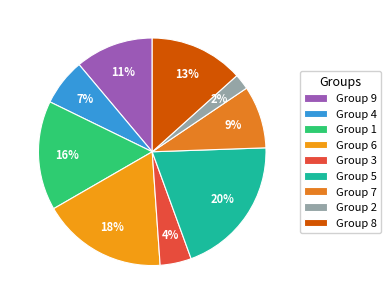

How many segments does this pie chart have?

9